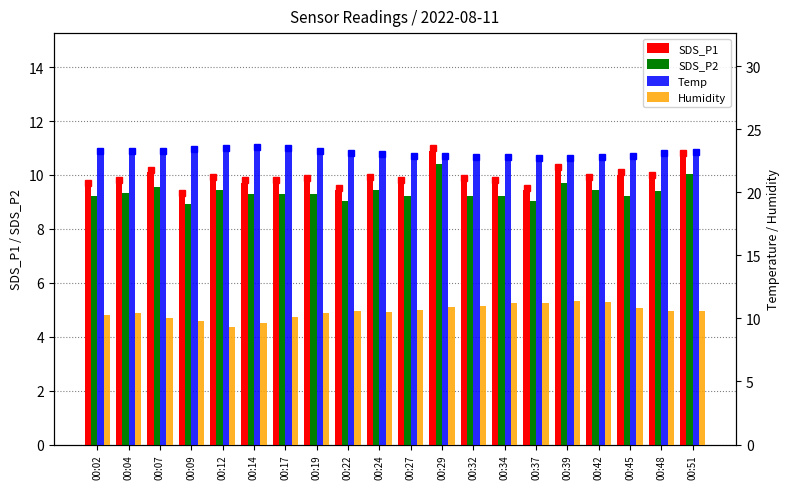

Reading right to left, transcribe all the data shown in this chart.

SDS_P1: 10.7	9.9	10.0	9.8	10.2	9.4	9.7	9.8	10.9	9.7	9.8	9.4	9.8	9.7	9.7	9.8	9.2	10.1	9.7	9.6
SDS_P2: 10.0	9.4	9.2	9.4	9.7	9.0	9.2	9.2	10.4	9.2	9.4	9.0	9.3	9.3	9.3	9.4	8.9	9.6	9.3	9.2
Temp: 22.9	22.8	22.6	22.5	22.4	22.4	22.5	22.5	22.6	22.6	22.7	22.8	23.0	23.2	23.3	23.2	23.1	23.0	23.0	23.0
Humidity: 10.6	10.6	10.8	11.3	11.4	11.2	11.2	11.0	10.9	10.7	10.5	10.6	10.4	10.1	9.6	9.3	9.8	10.0	10.4	10.3